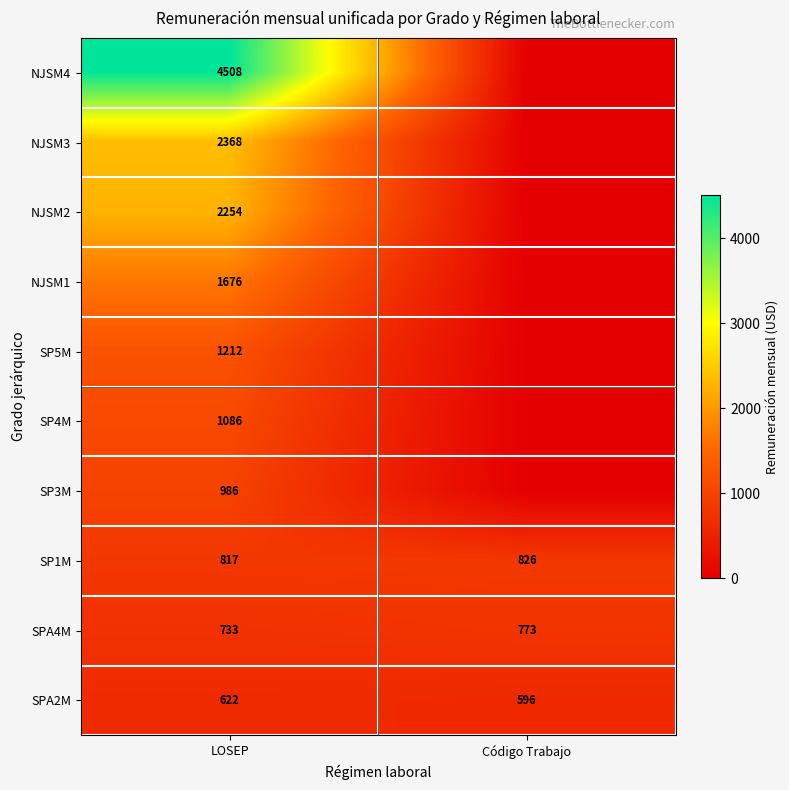

Between LOSEP and Código Trabajo, which is larger?

LOSEP